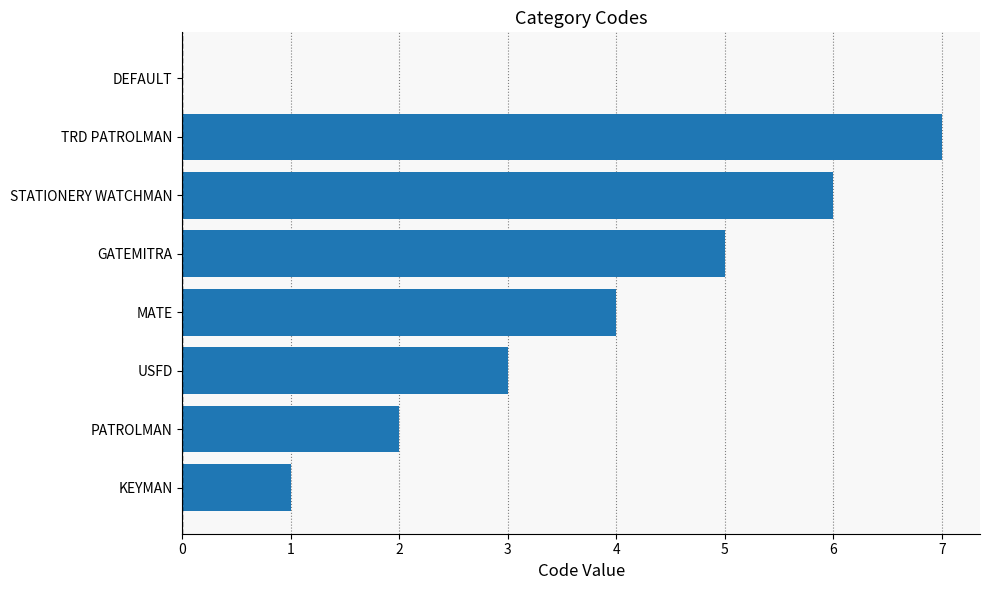

The value at PATROLMAN is 3. True or false?

False